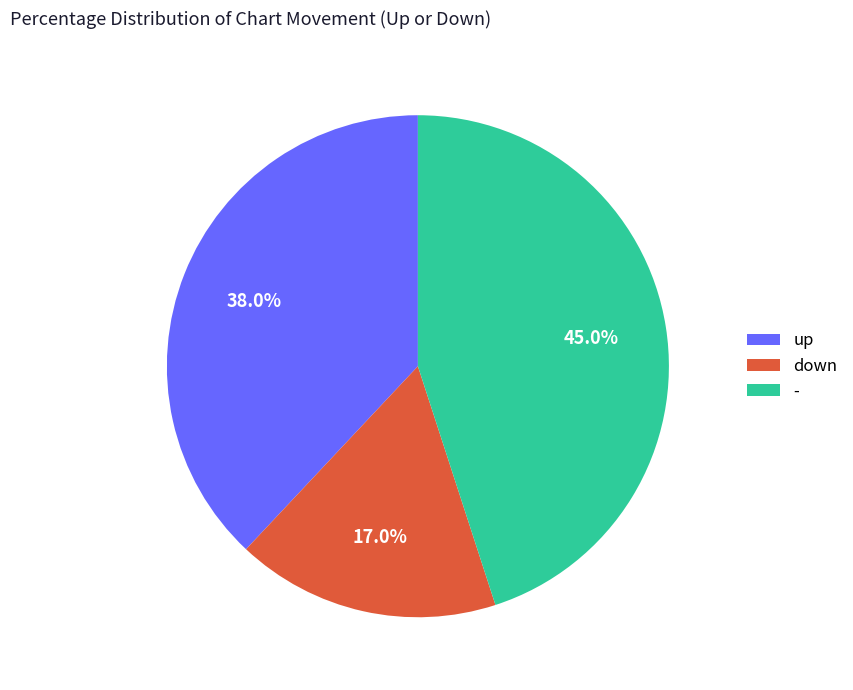

How much of the chart is everything except down?

83.0%